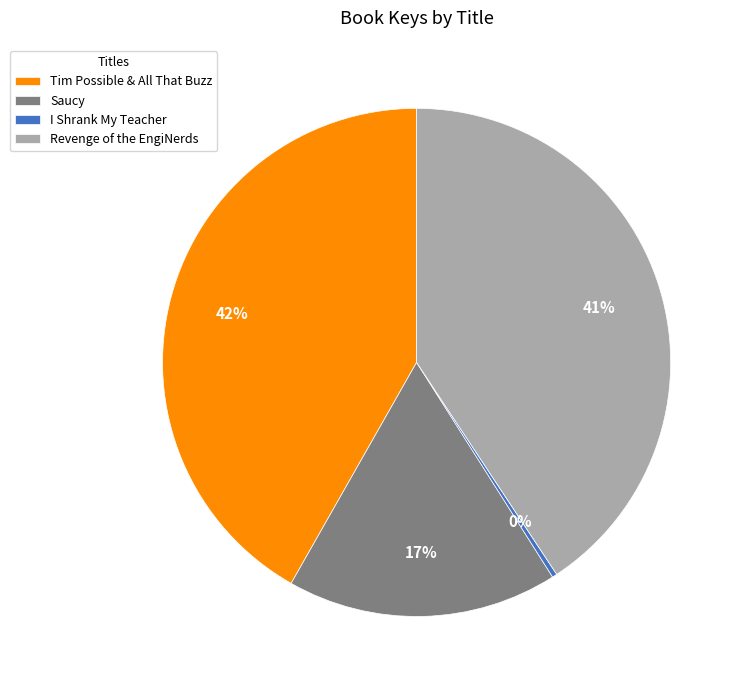

To the nearest percent, what is the difference between the Revenge of the EngiNerds and Tim Possible & All That Buzz slice percentages?

1%